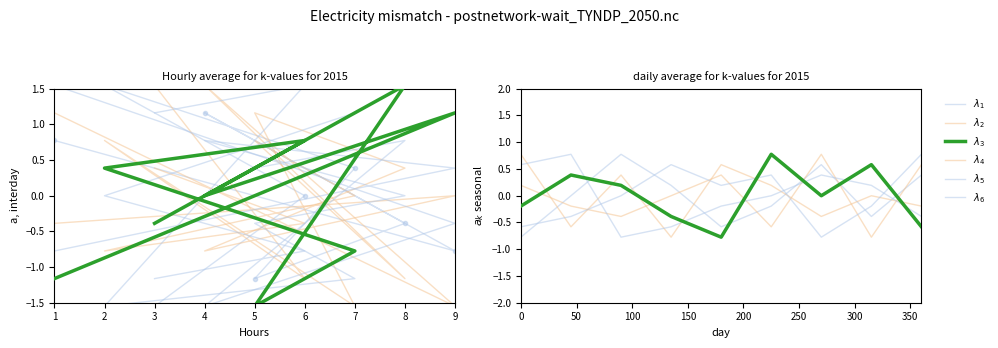

Which series changed the most between 4 and 5?

$\lambda_4$